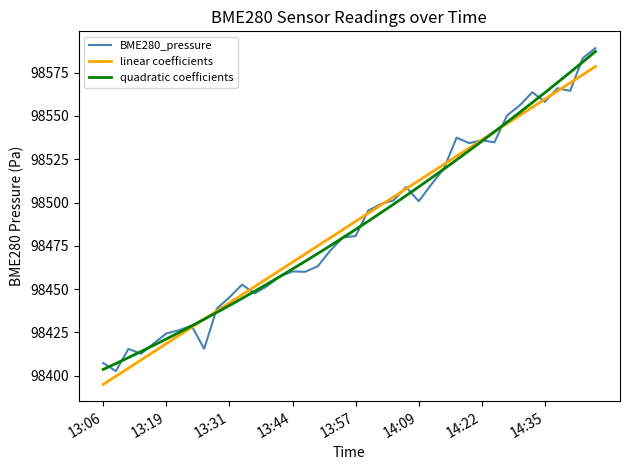

What are all the series names shown in the legend?

BME280_pressure, linear coefficients, quadratic coefficients